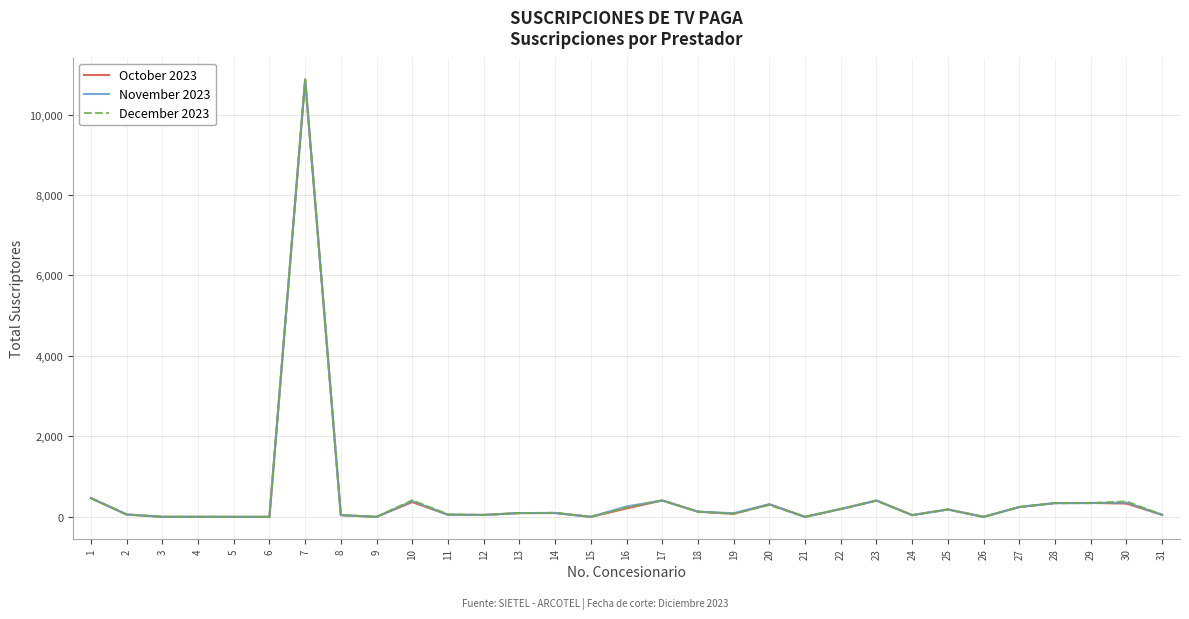

Read the November 2023 value at 12.

47